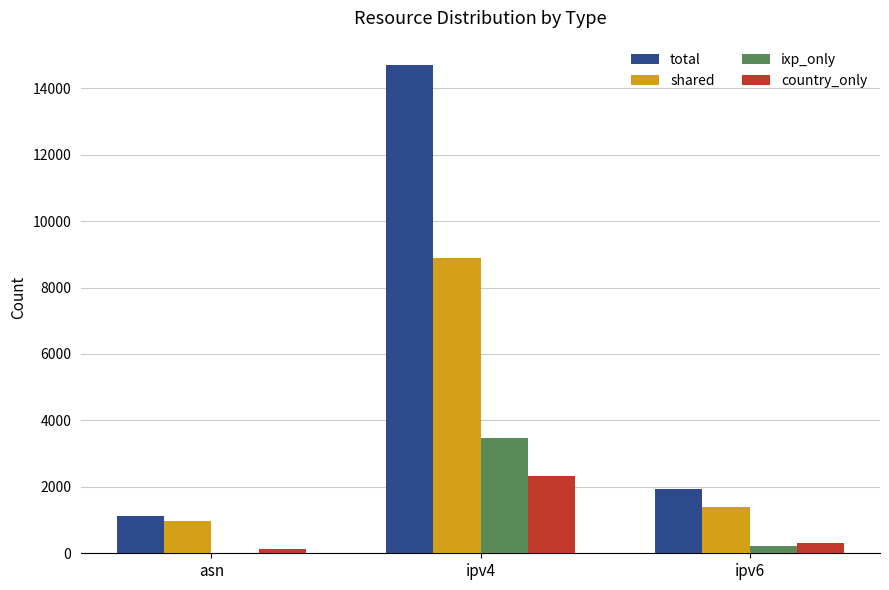

Reading left to right, transcribe all the data shown in this chart.

total: 1111	14699	1921
shared: 963	8902	1394
ixp_only: 8	3479	208
country_only: 140	2318	319